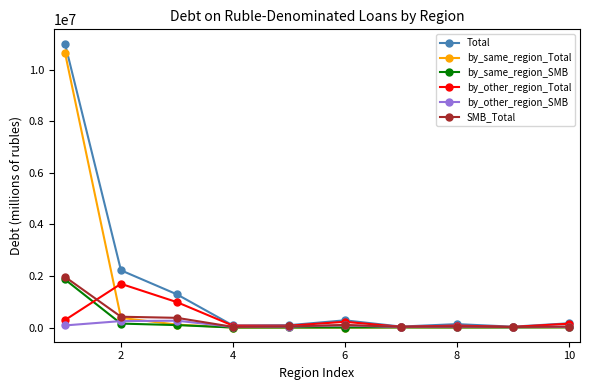

Which series has the widest spread of values?

Total